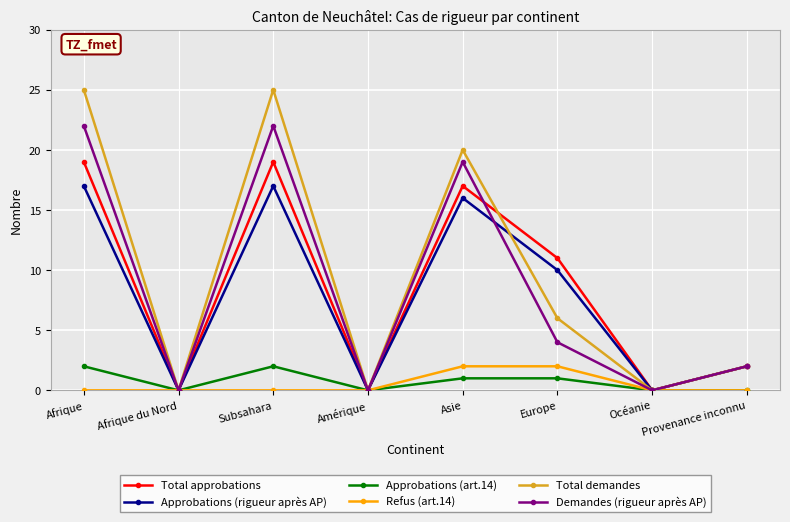

What is the highest value of the Total approbations series?

19